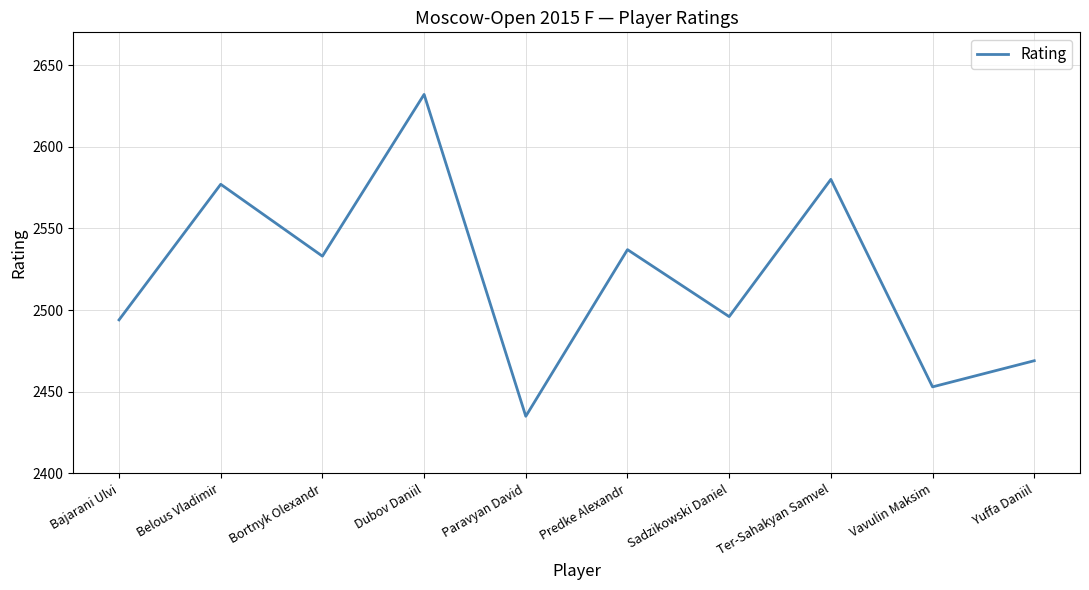

Between Yuffa Daniil and Belous Vladimir, which is larger?

Belous Vladimir